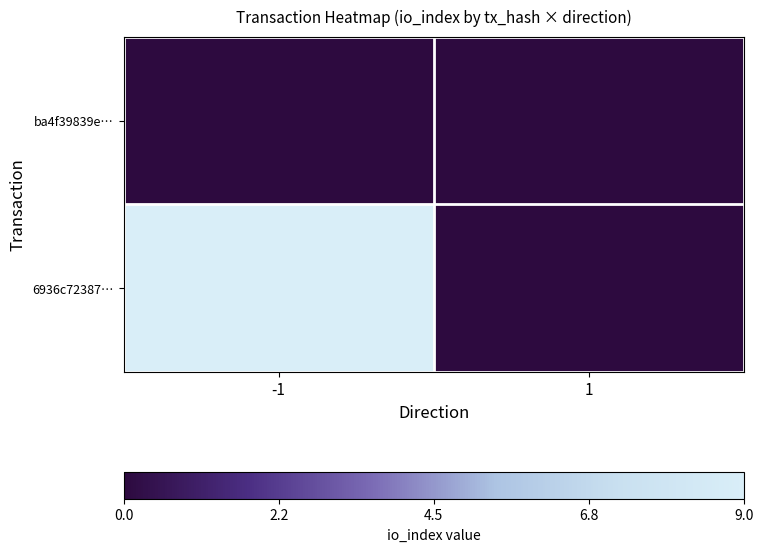

Which series has the largest total across all categories?

6936c72387…